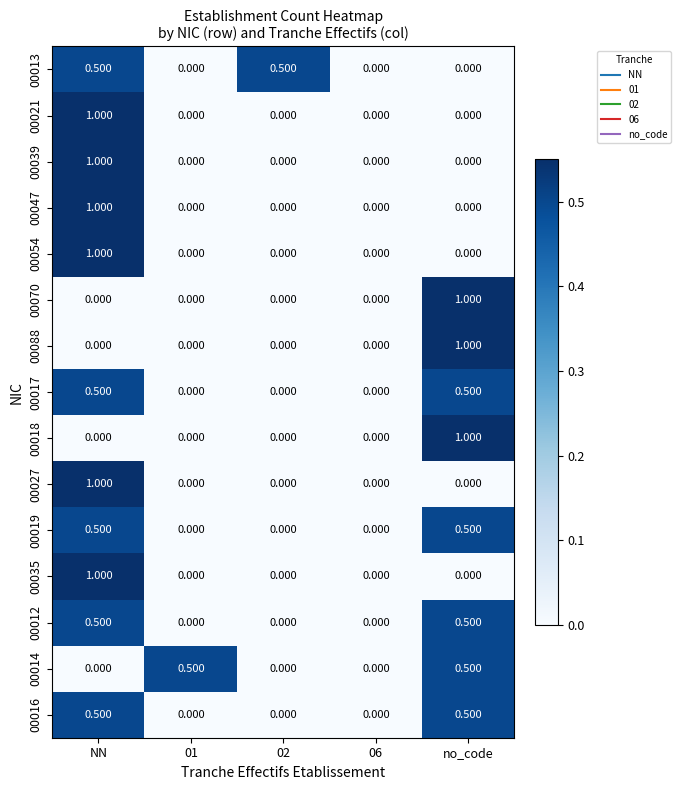

At which category is the sum across all series the highest?

NN